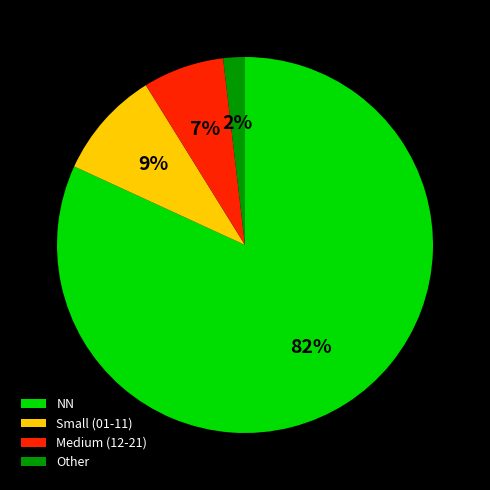

Which slice is the largest?

NN